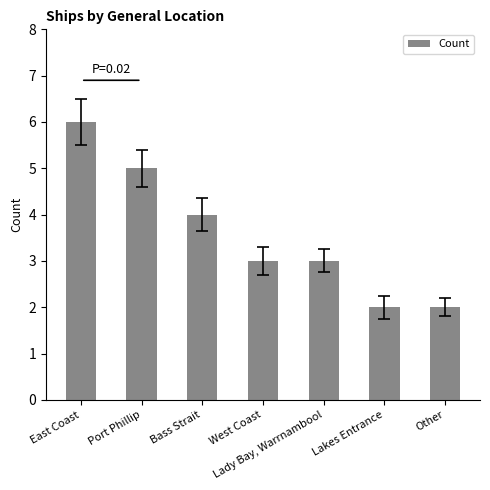

What is the difference between the values at Lady Bay, Warrnambool and Lakes Entrance?

1